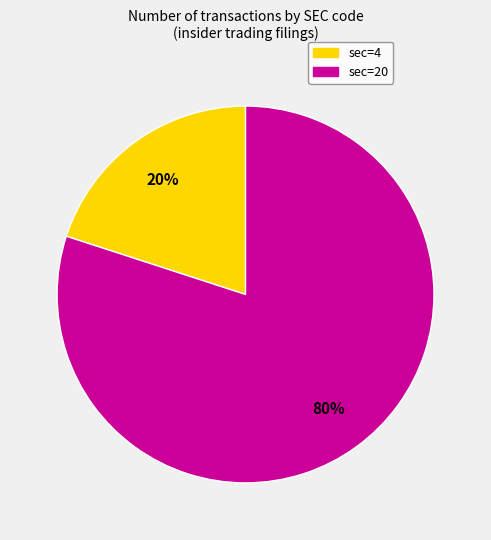

To the nearest percent, what is the average slice percentage?

50%